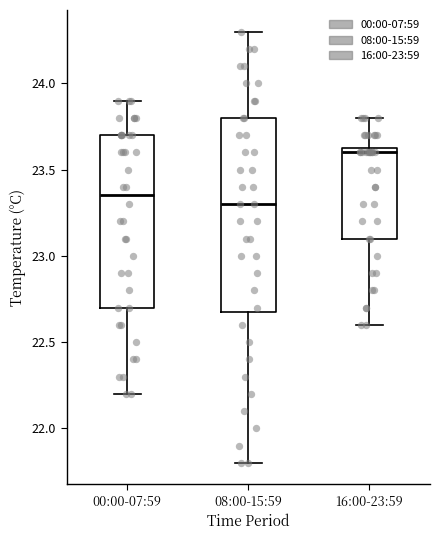

Which box's median line is the lowest?

08:00-15:59